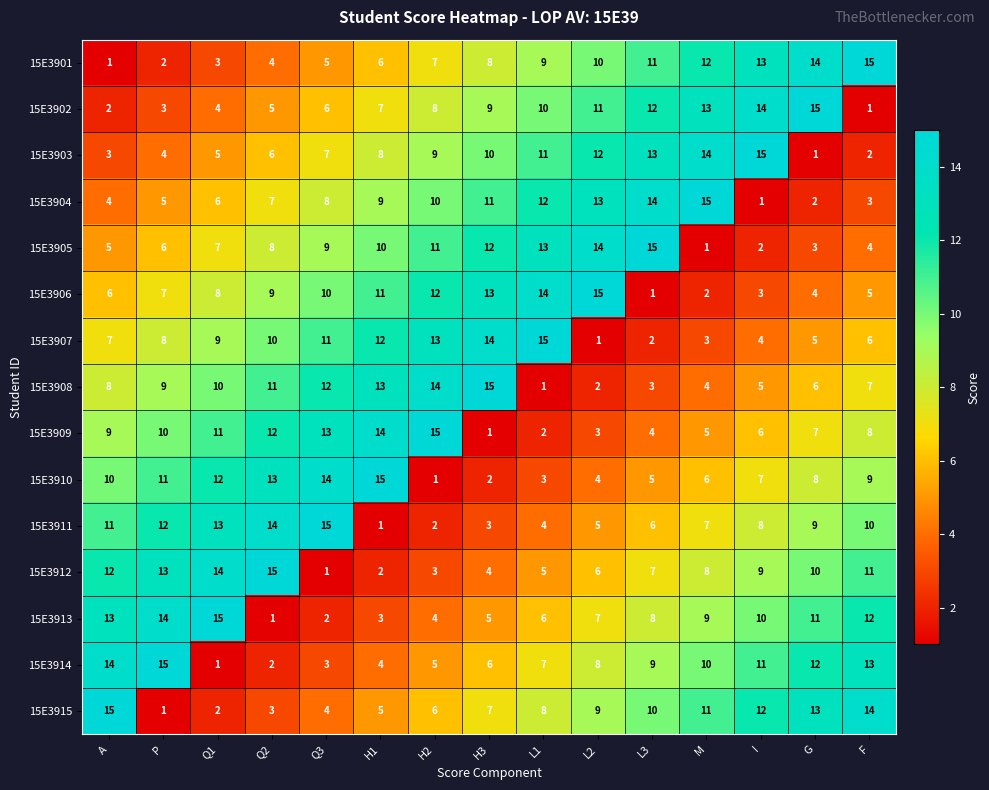

What is the difference between the maximum and minimum values in the 15E3901 series?

14